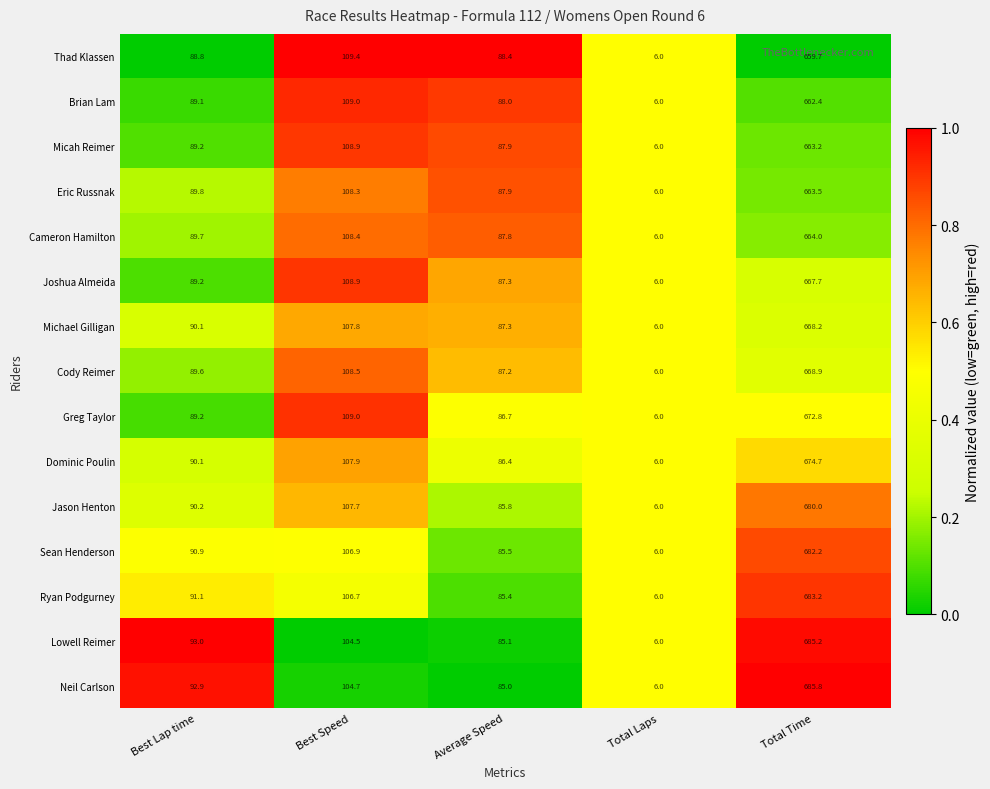

Which series has the largest range (max minus min)?

Neil Carlson